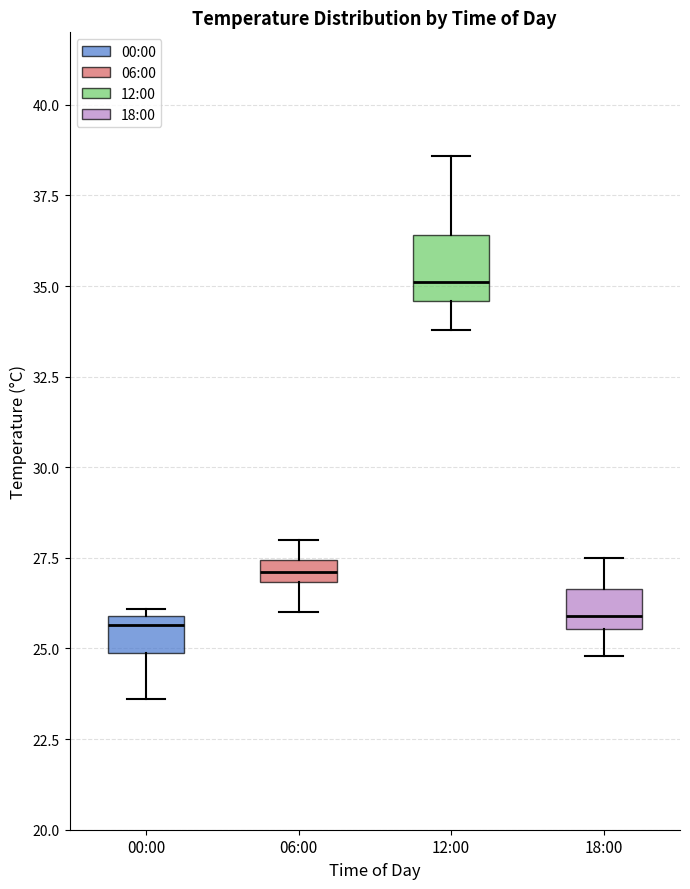

Which box is the tallest, from its lower edge to its upper edge?

12:00